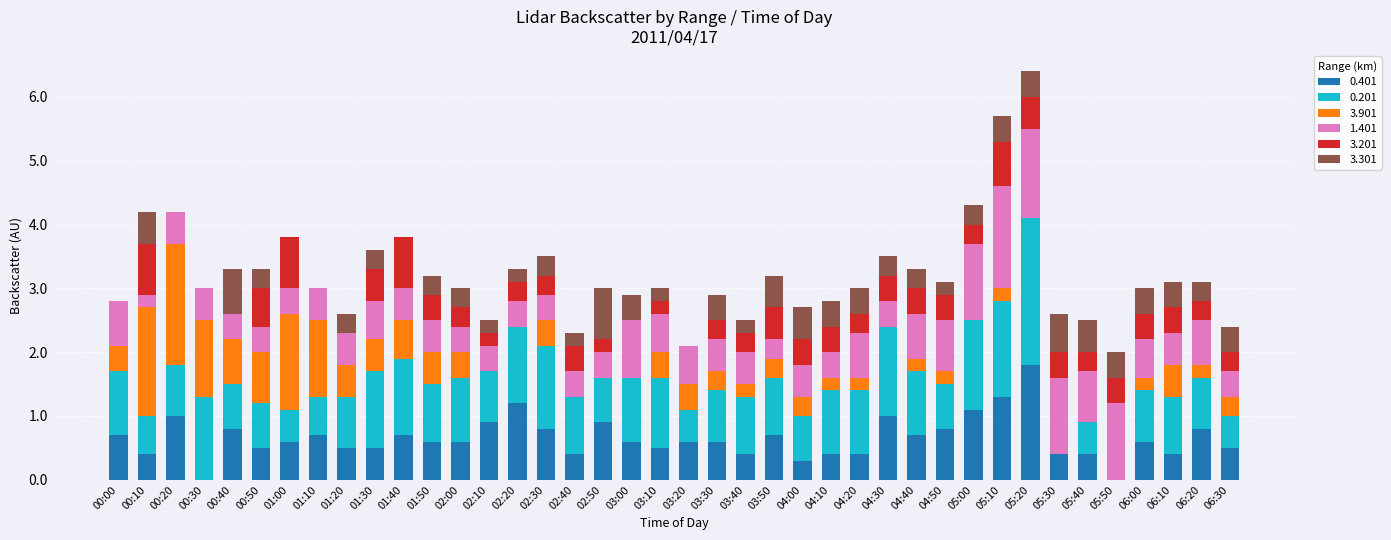

True or false: 0.401 has a value of 0.1 at 03:40.

False